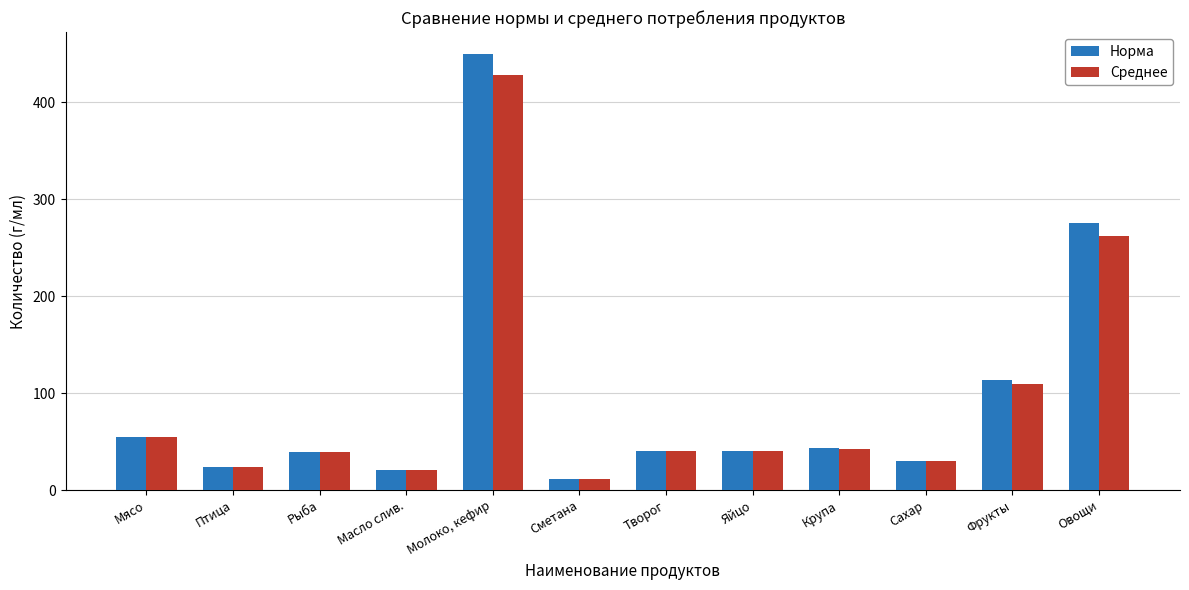

What is the label of the 1st bar from the left?

Мясо